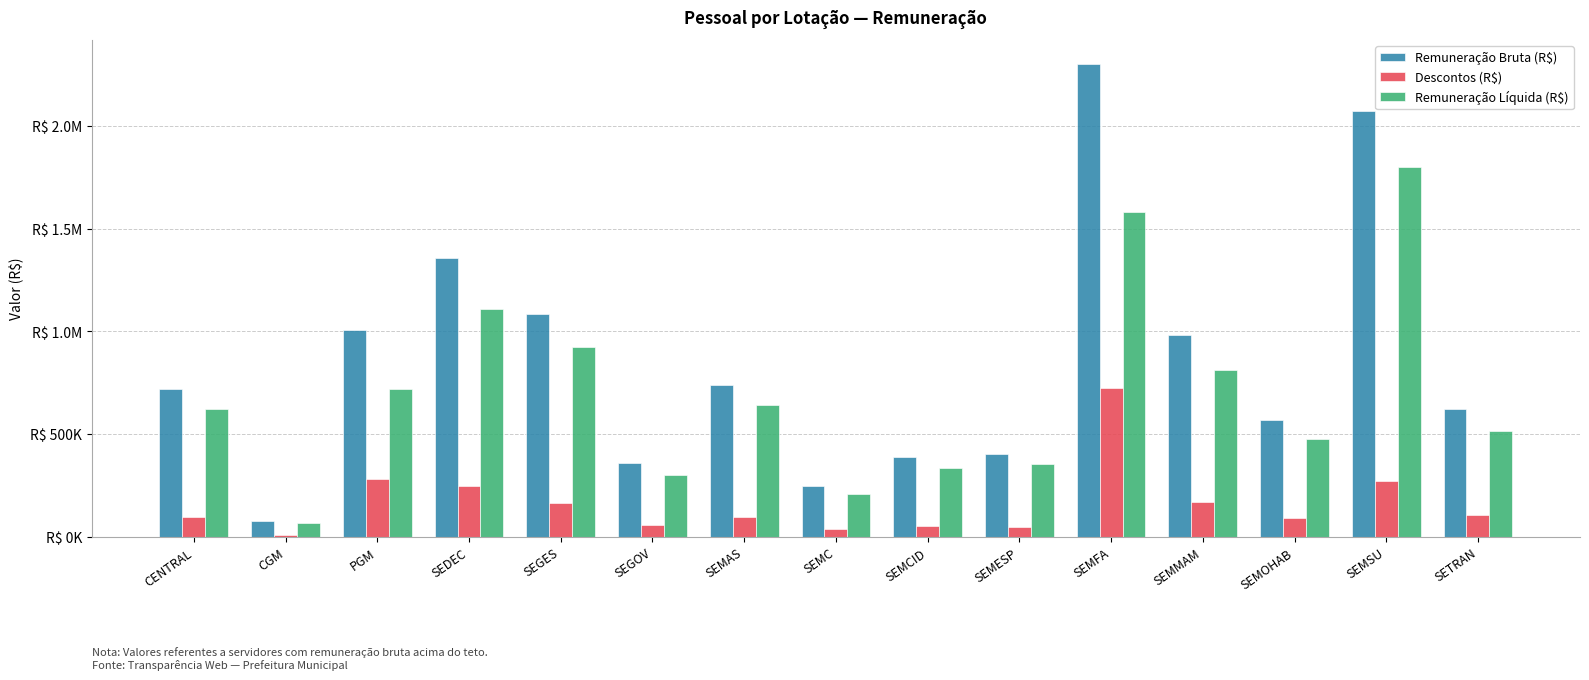

Between CENTRAL and SEMMAM, which series saw the biggest shift?

Remuneração Bruta (R$)